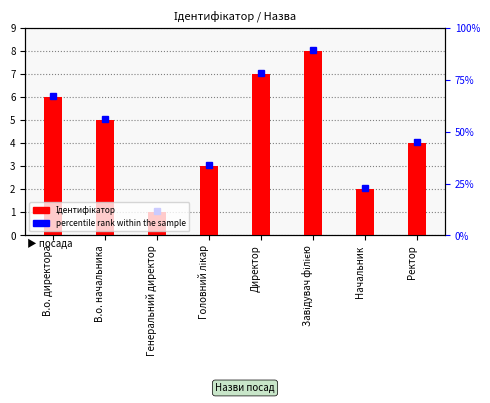

Which category has the lowest value across all series?

Генеральний директор